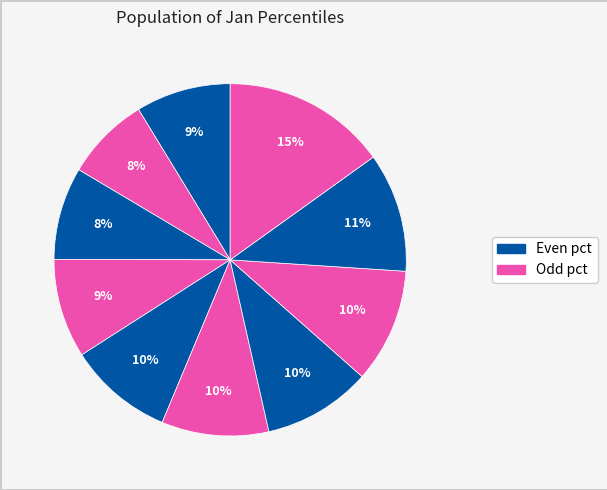

Count the number of slices in the pie.

10